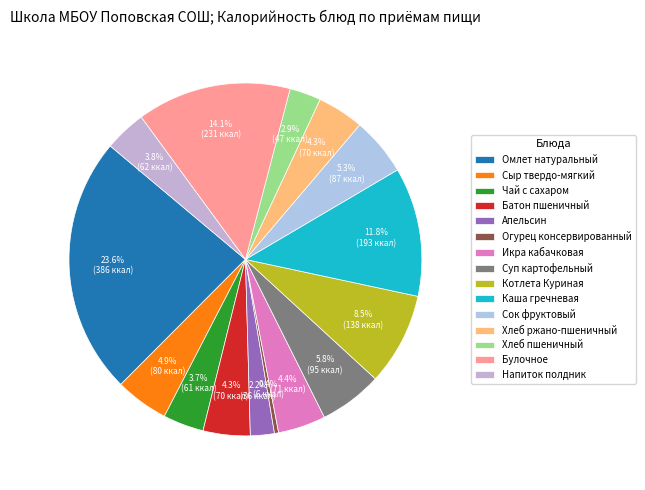

True or false: Каша гречневая accounts for 1% of the total.

False